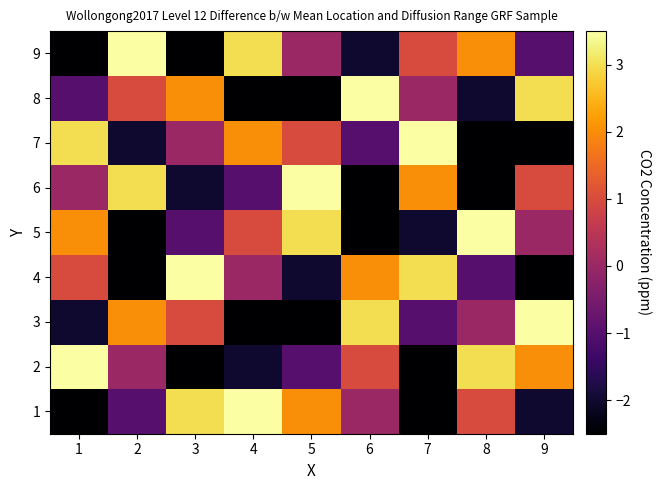

Which label corresponds to the smallest value in the chart?

1